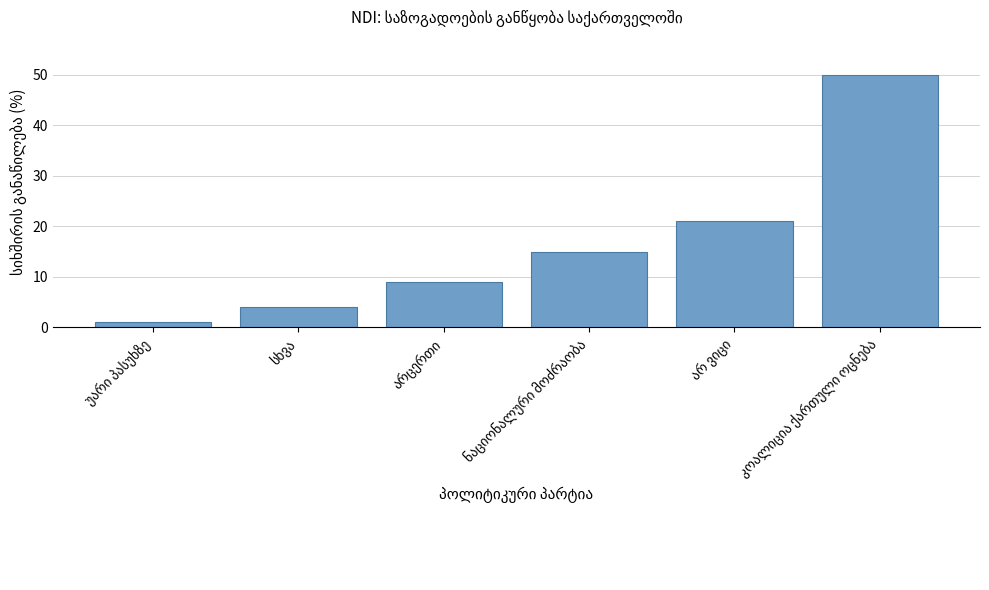

What is the value of the 6th bar from the left?

50